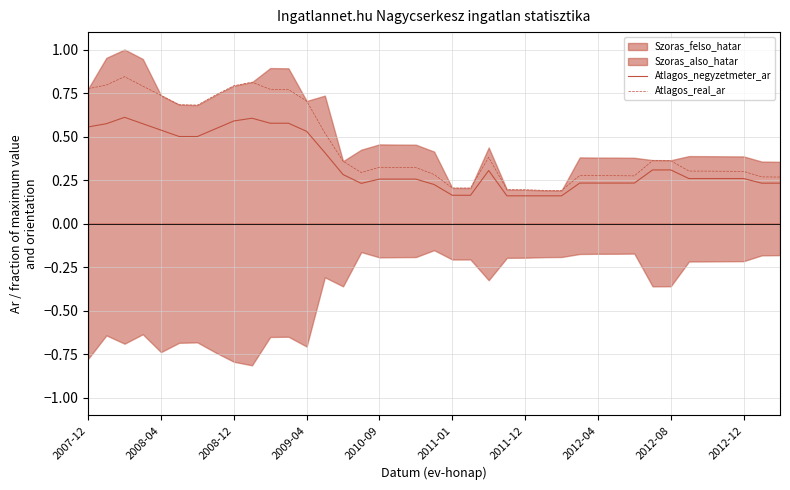

True or false: Atlagos_real_ar has a value of 0.4 at 2007-12.

False